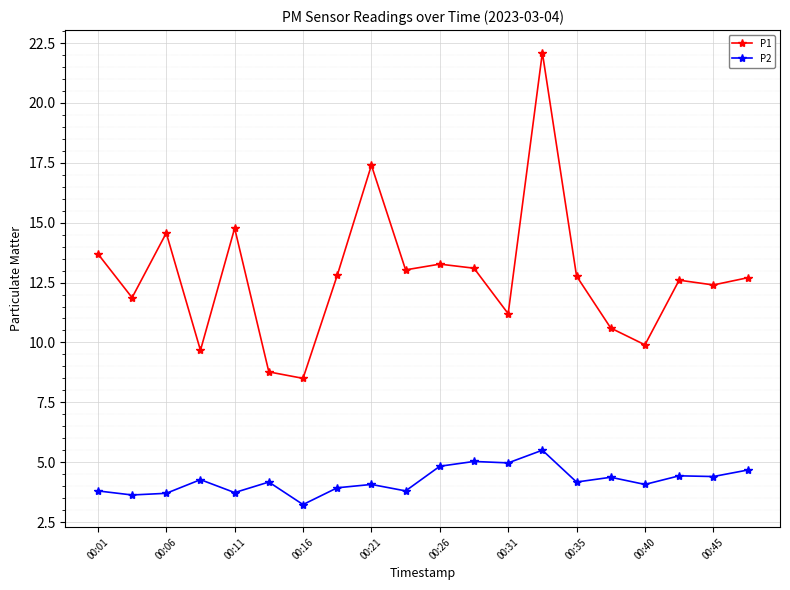

In P1, how many points are higher than both neighbors (excluding endpoints)?

6